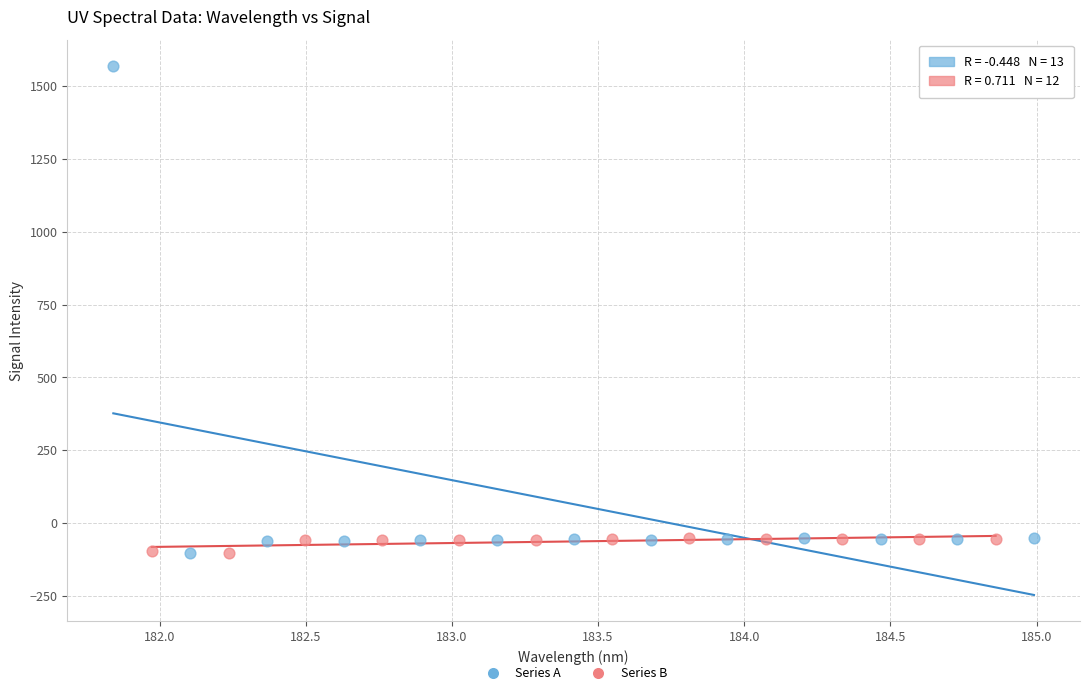

What are all the series names shown in the legend?

Series A, Series B